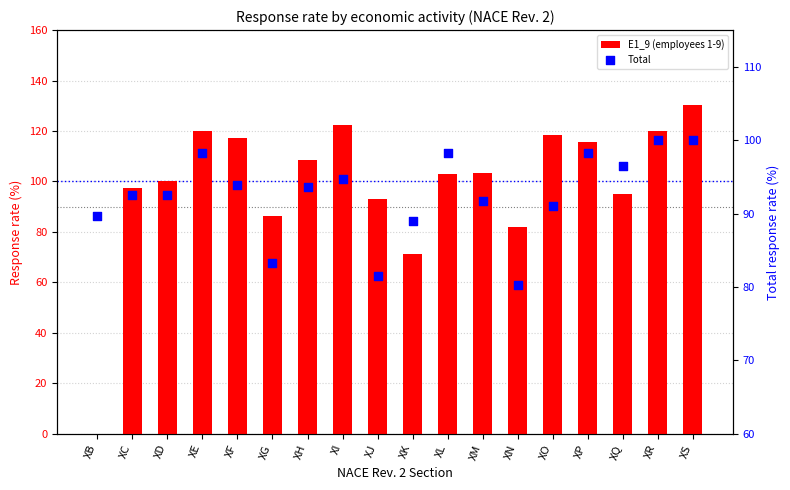

What is the total value across all series at XC?

190.1